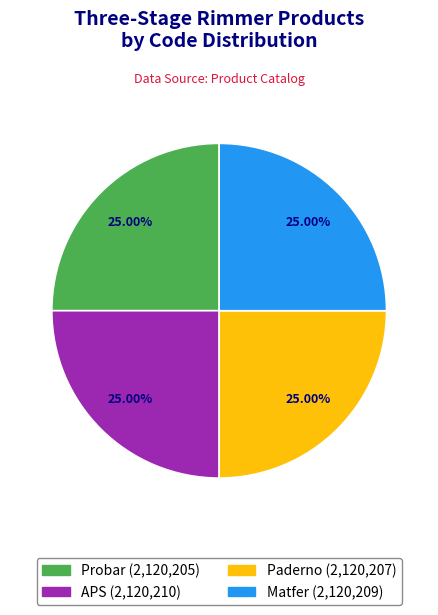

Approximately how many times larger is the value at Paderno compared to APS?

1.0